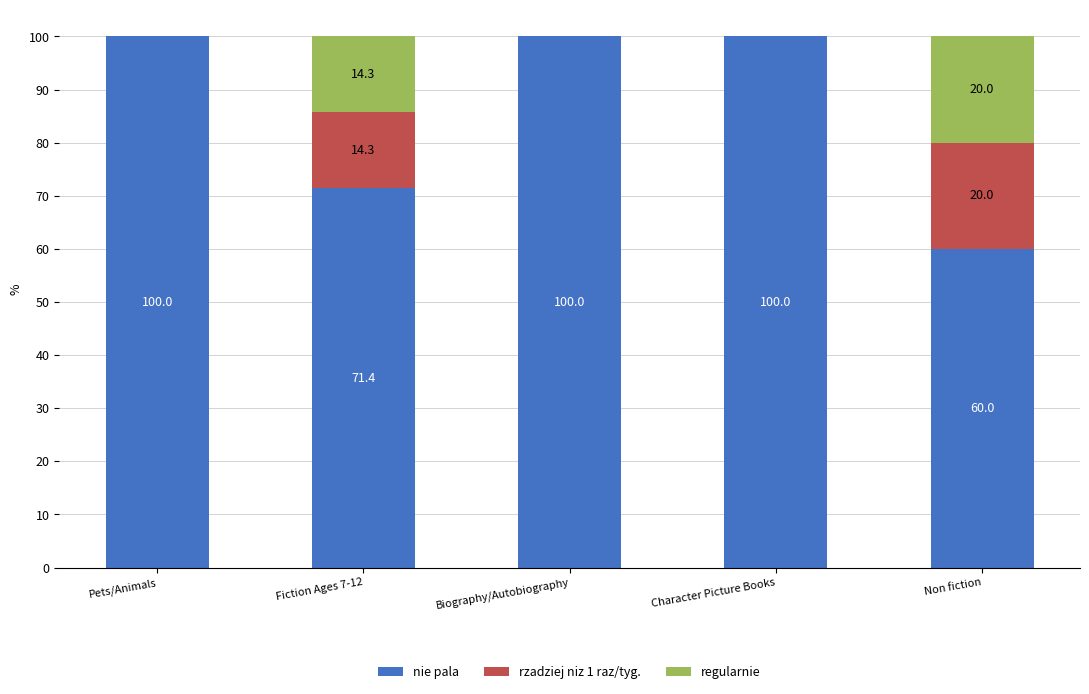

Where is nie pala nearest to the value 80?

Fiction Ages 7-12